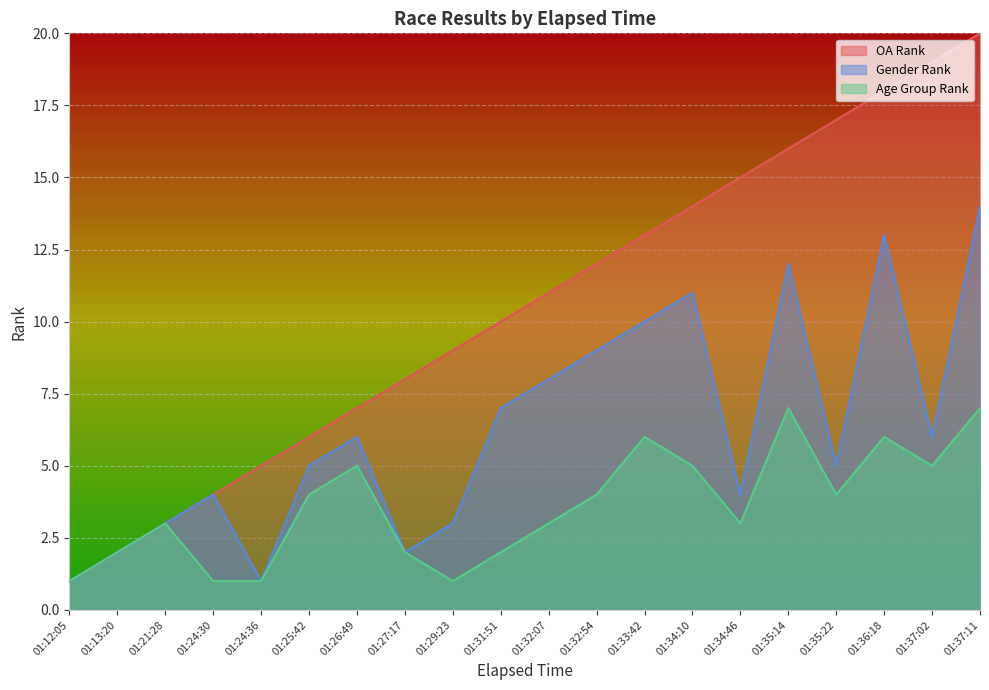

True or false: OA Rank and Age Group Rank intersect in this chart.

False